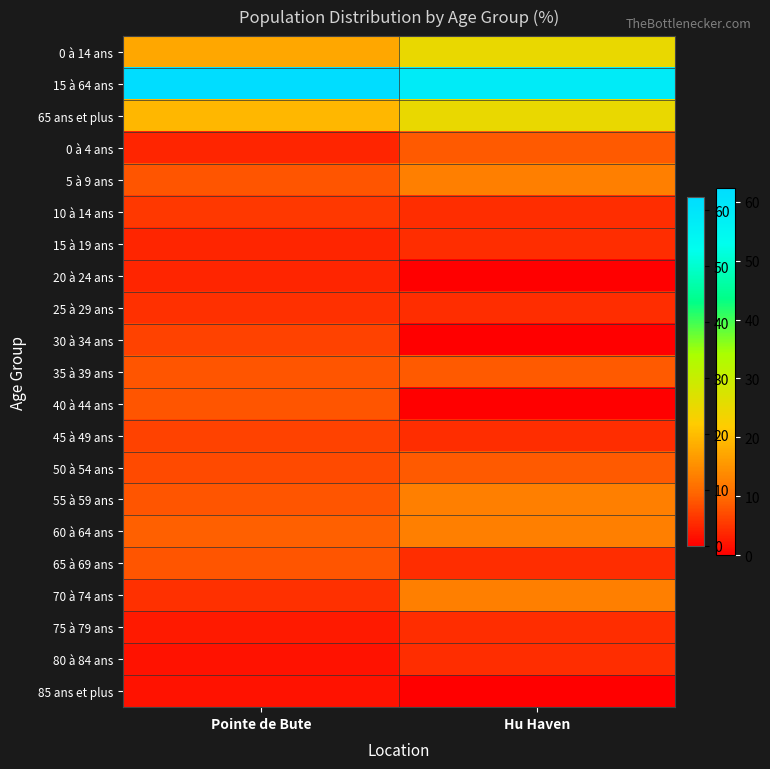

Rank the series at Hu Haven from highest to lowest value.

15 à 64 ans, 0 à 14 ans, 65 ans et plus, 5 à 9 ans, 55 à 59 ans, 60 à 64 ans, 70 à 74 ans, 0 à 4 ans, 35 à 39 ans, 50 à 54 ans, 10 à 14 ans, 15 à 19 ans, 25 à 29 ans, 45 à 49 ans, 65 à 69 ans, 75 à 79 ans, 80 à 84 ans, 20 à 24 ans, 30 à 34 ans, 40 à 44 ans, 85 ans et plus